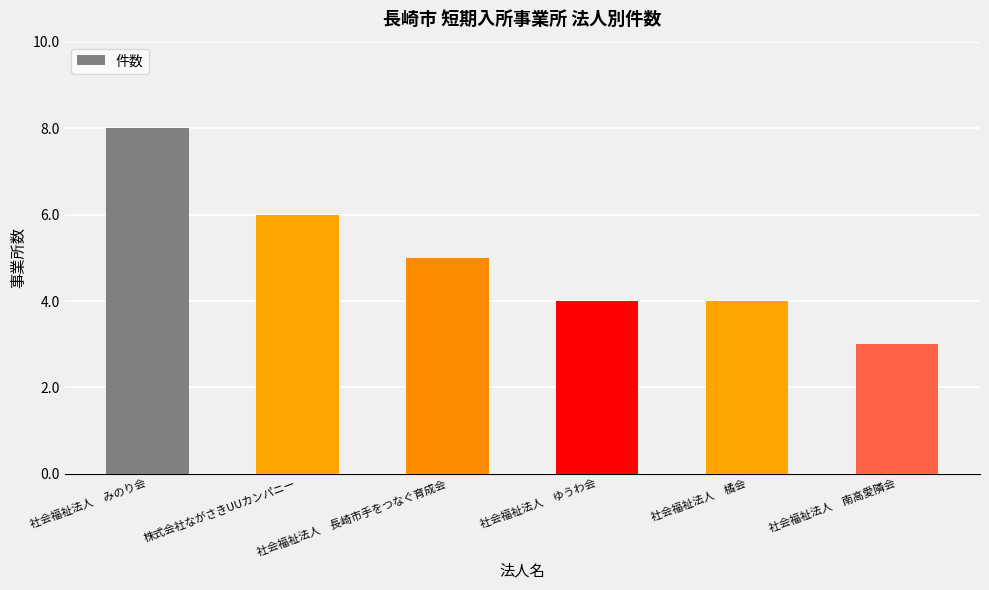

Is it true that the value at 株式会社ながさきUUカンパニー is 2?

False